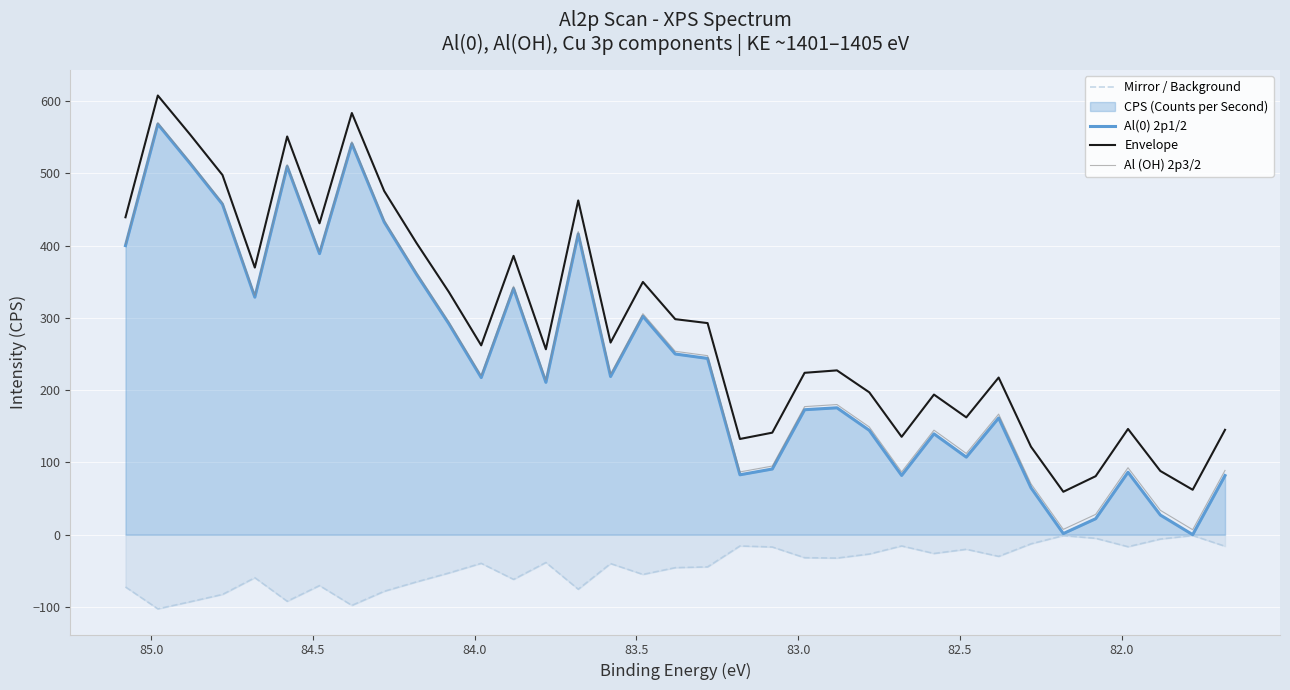

At how many categories does at least one series exceed -25?

35